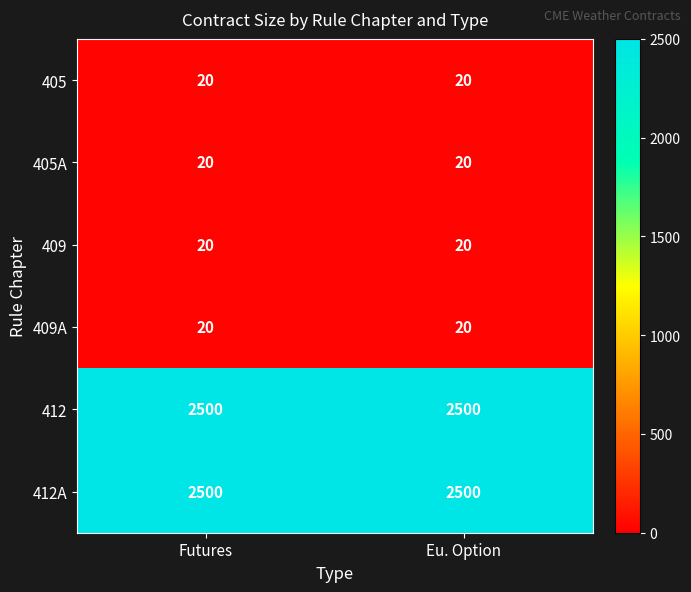

Reading left to right, list all the values displayed in this chart.

405: 20	20
405A: 20	20
409: 20	20
409A: 20	20
412: 2500	2500
412A: 2500	2500